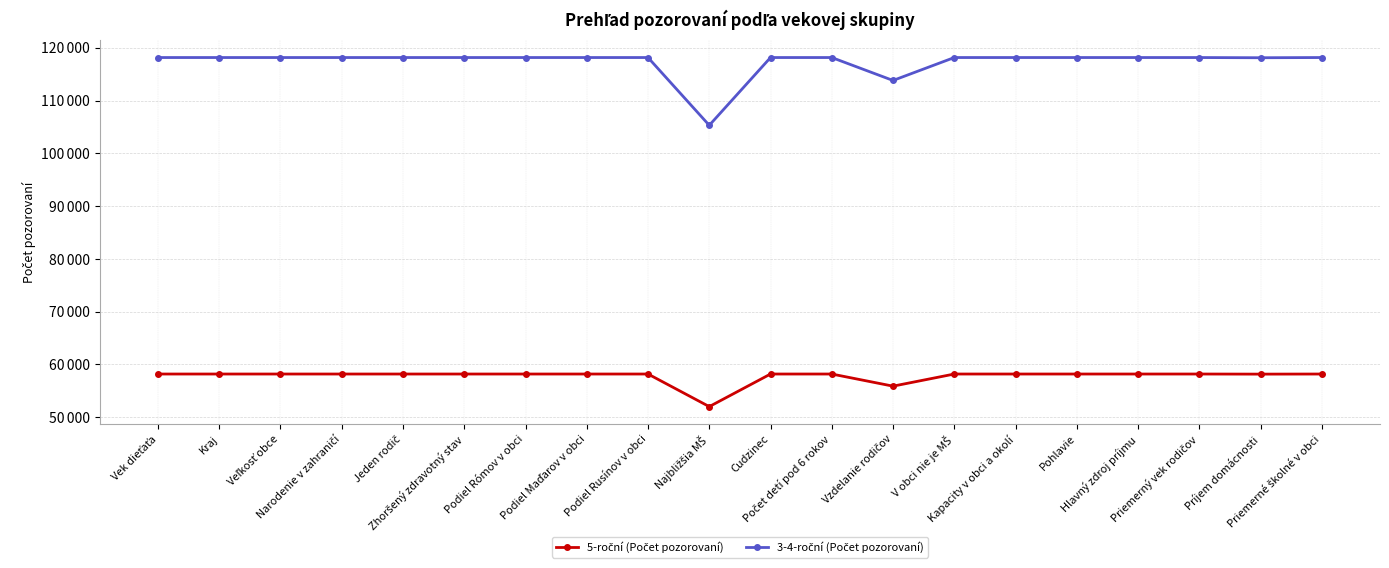

What is the value of the 3-4-roční (Počet pozorovaní) point at the 14th from the left?

118148